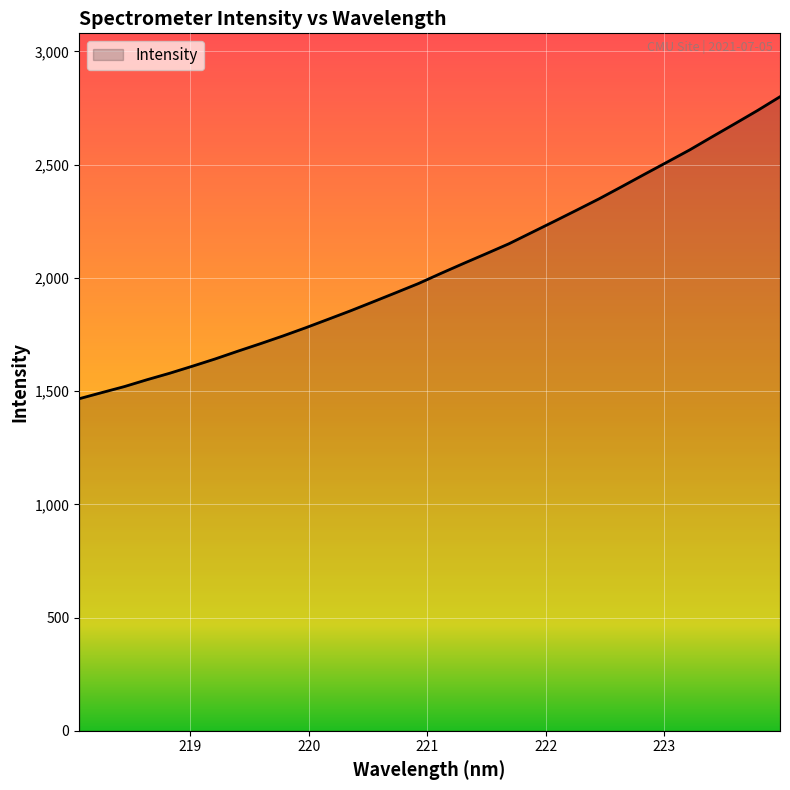

What is the difference between the maximum and minimum values?

1333.5